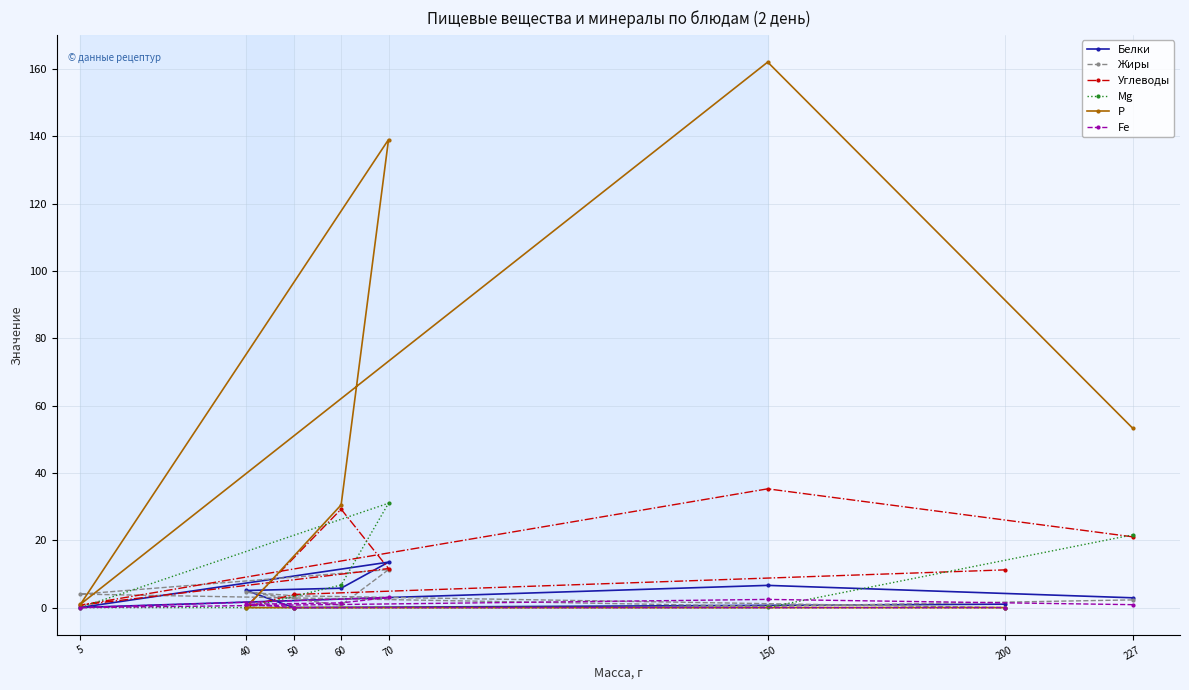

What is the value of the Углеводы point at the 7th from the left?

11.2